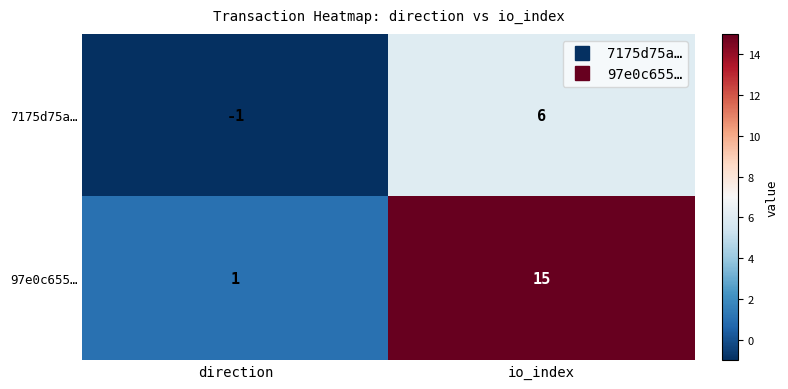

The 7175d75a… series shows 6 at io_index. True or false?

True